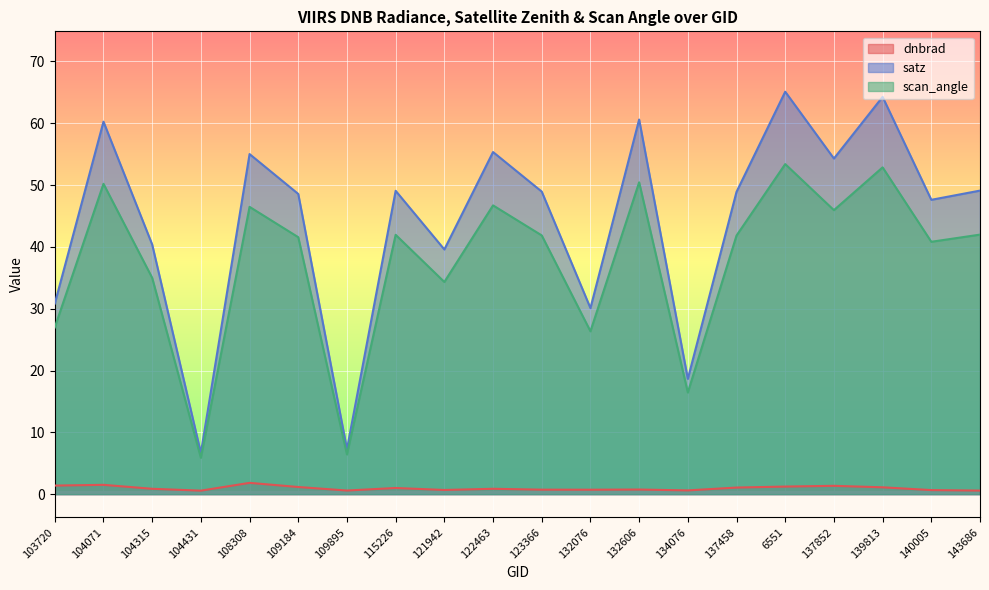

What is the total value across all series at 109895?

14.3